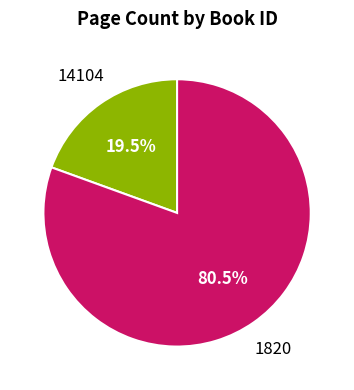

Is 14104 the majority of the pie?

No